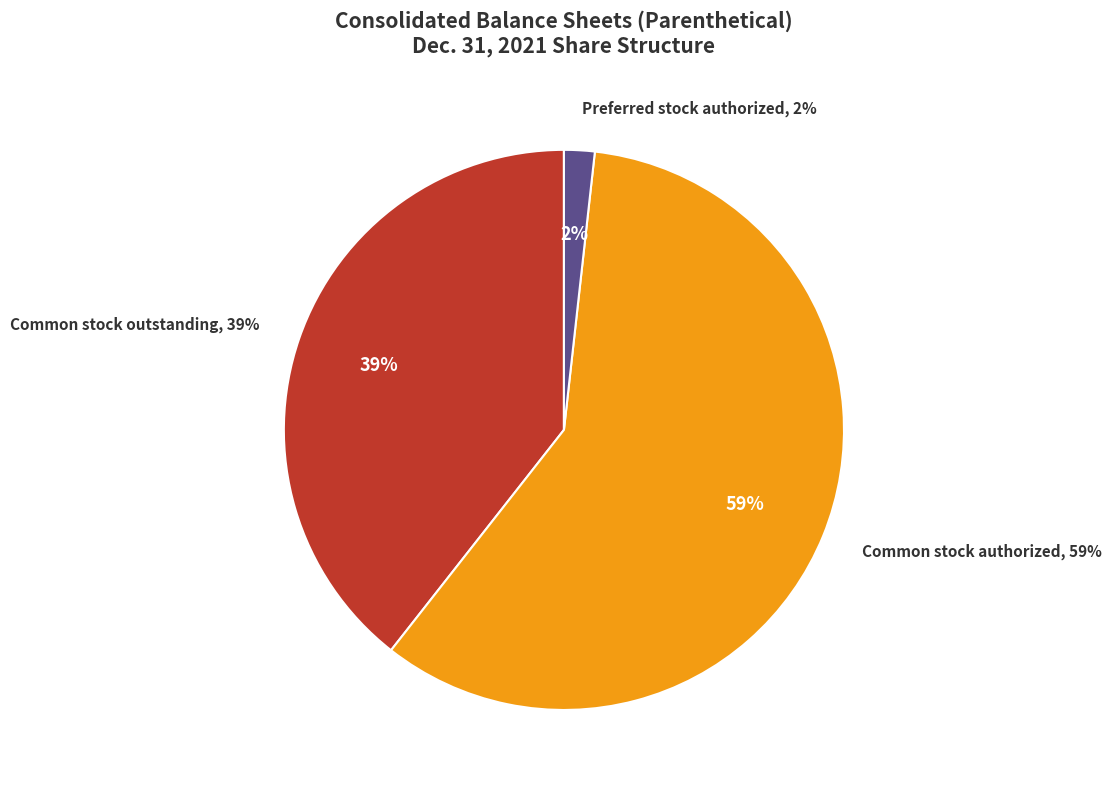

Is it true that Preferred stock authorized is 2% of the pie?

True